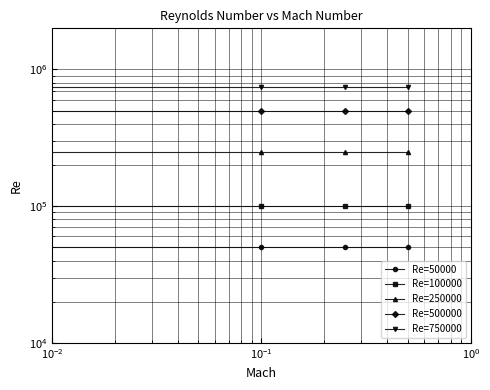

True or false: Re=500000 and Re=750000 intersect in this chart.

False